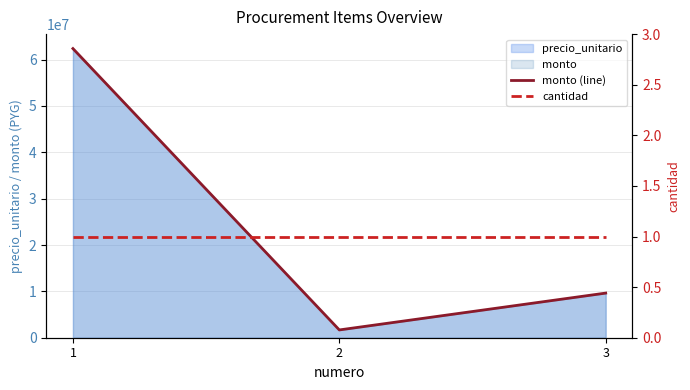

Reading left to right, list all the values displayed in this chart.

monto (line): 62375000	1680000	9627860
cantidad: 1	1	1